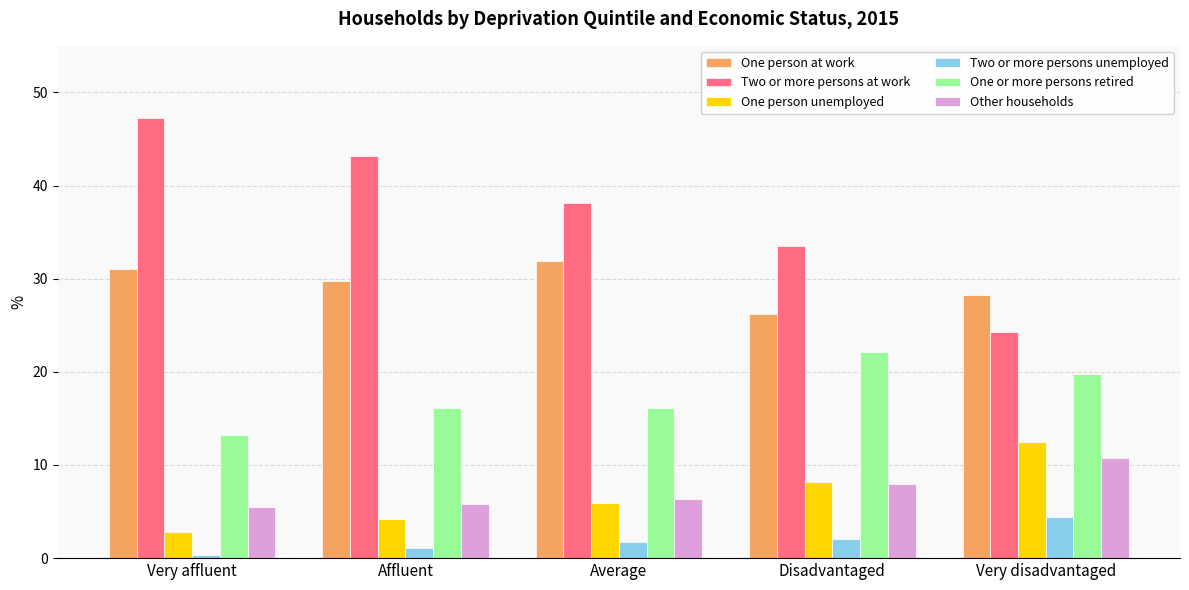

What is the sum of all One person unemployed values?

33.6